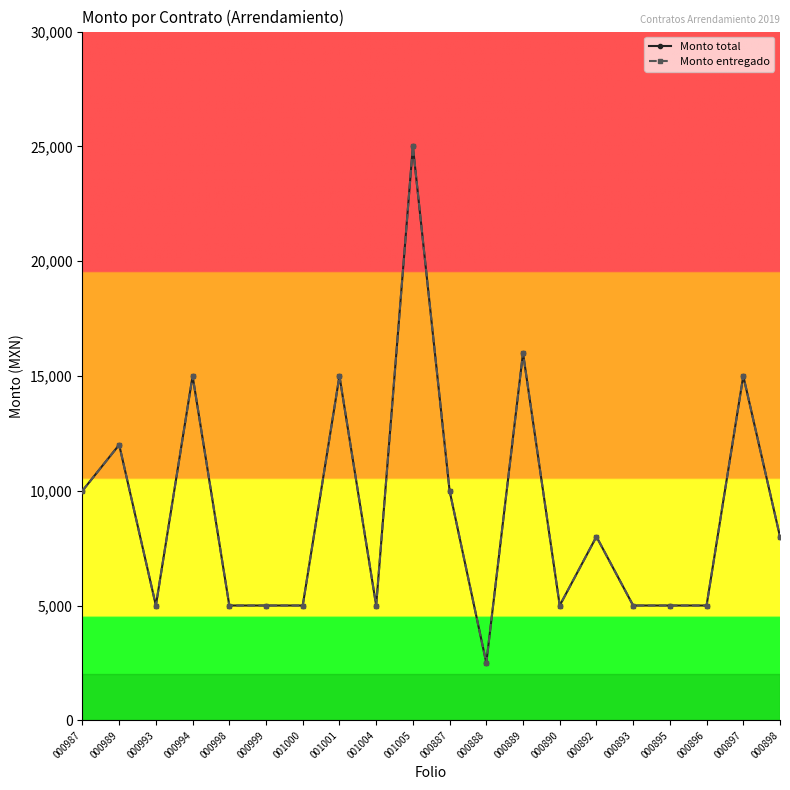

Reading left to right, extract all data points from this chart.

Monto total: 000987=10000	000989=12000	000993=5000	000994=15000	000998=5000	000999=5000	001000=5000	001001=15000	001004=5000	001005=25000	000887=10000	000888=2500	000889=16000	000890=5000	000892=8000	000893=5000	000895=5000	000896=5000	000897=15000	000898=8000
Monto entregado: 000987=10000	000989=12000	000993=5000	000994=15000	000998=5000	000999=5000	001000=5000	001001=15000	001004=5000	001005=25000	000887=10000	000888=2500	000889=16000	000890=5000	000892=8000	000893=5000	000895=5000	000896=5000	000897=15000	000898=8000